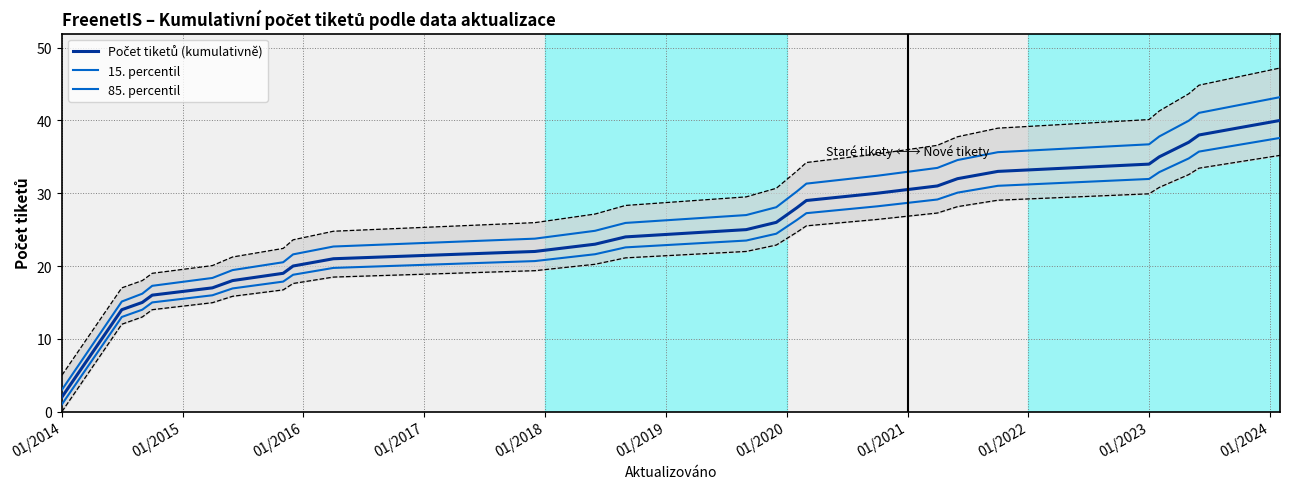

True or false: 85. percentil has more than 1 interior local peaks.

False